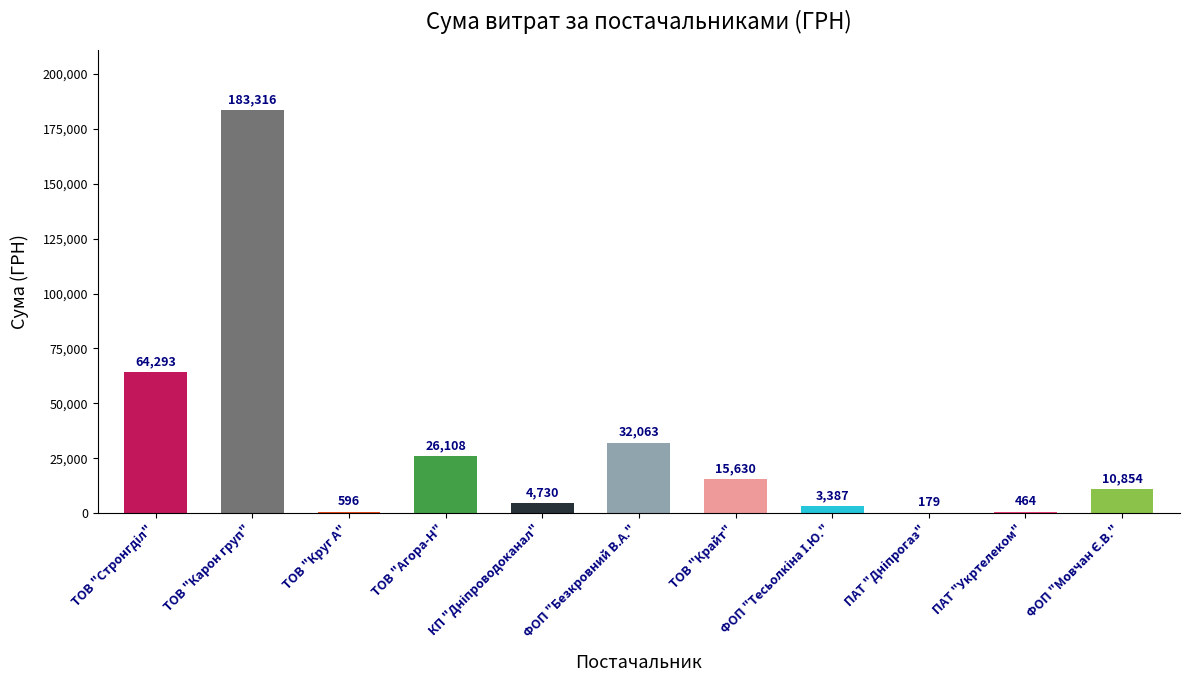

Which has a higher value, ФОП "Безкровний В.А." or ТОВ "Круг А"?

ФОП "Безкровний В.А."